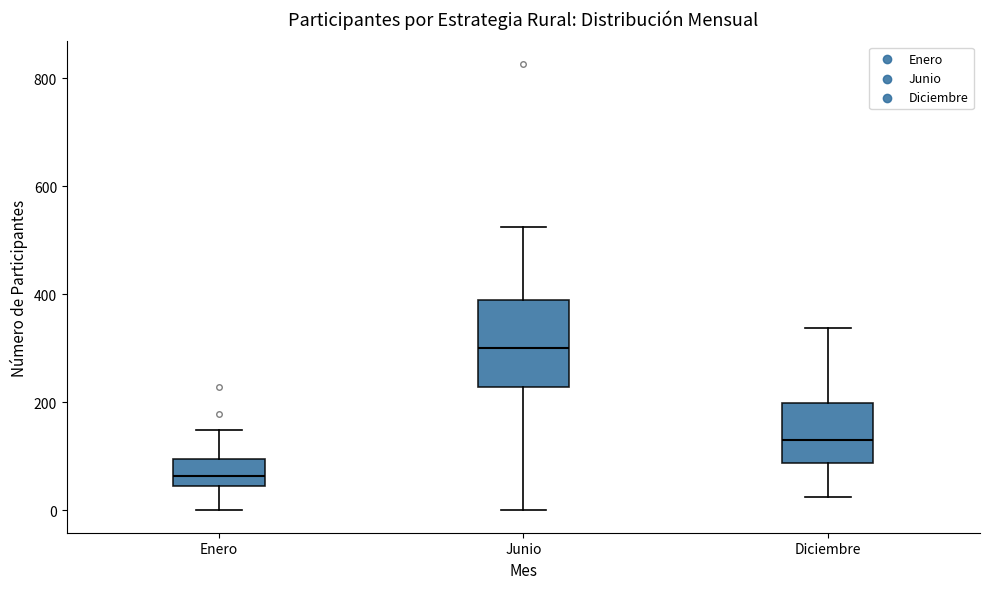

Reading left to right, transcribe this box plot: for each box, give where its median line is, the range the box spans, and where its two whiskers end, as read against the y-axis. The values are not printed on the chart, so give them approximately, as read against the axis.

Enero: median 60, box 40 to 100, whiskers 0 to 140
Junio: median 300, box 220 to 380, whiskers 0 to 520
Diciembre: median 140, box 80 to 200, whiskers 20 to 340